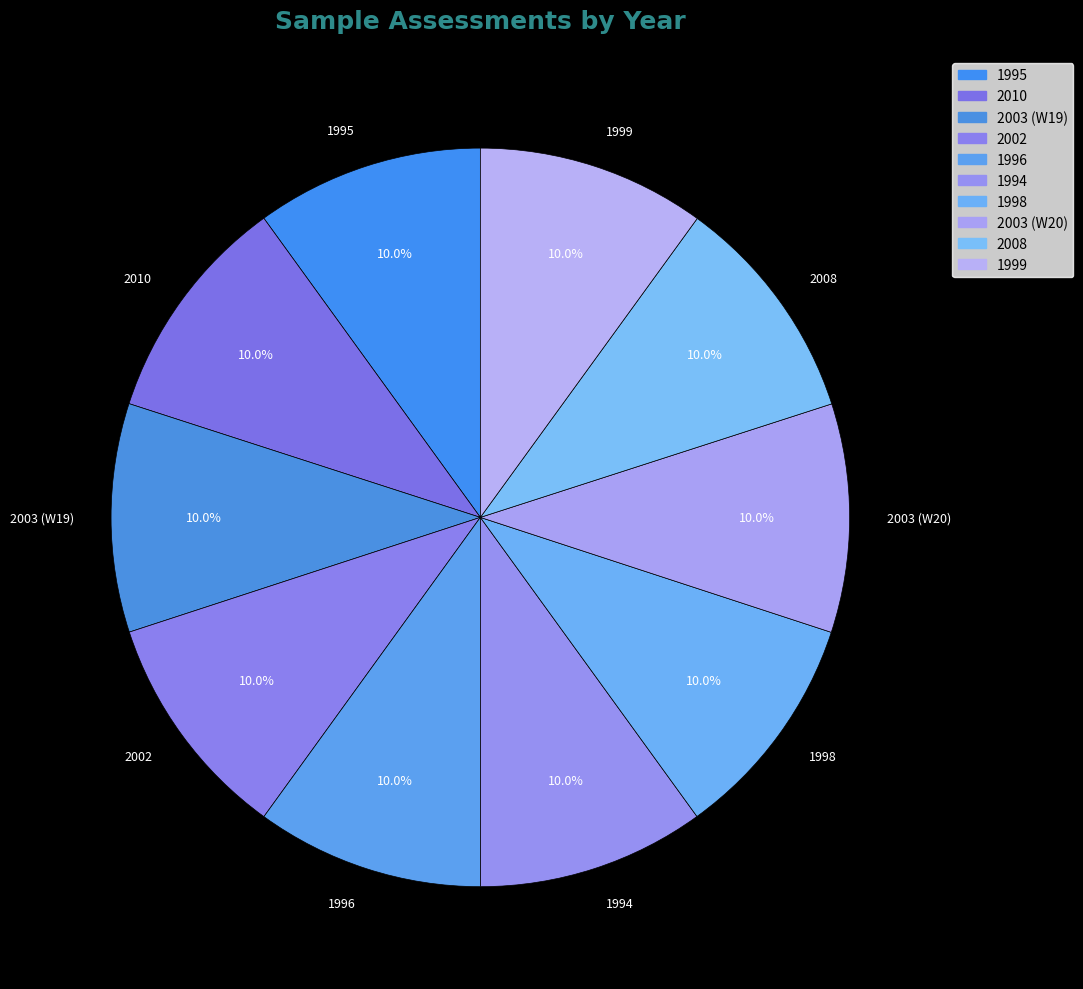

What percentage do 2003 (W19) and 1998 together represent?

20.0%